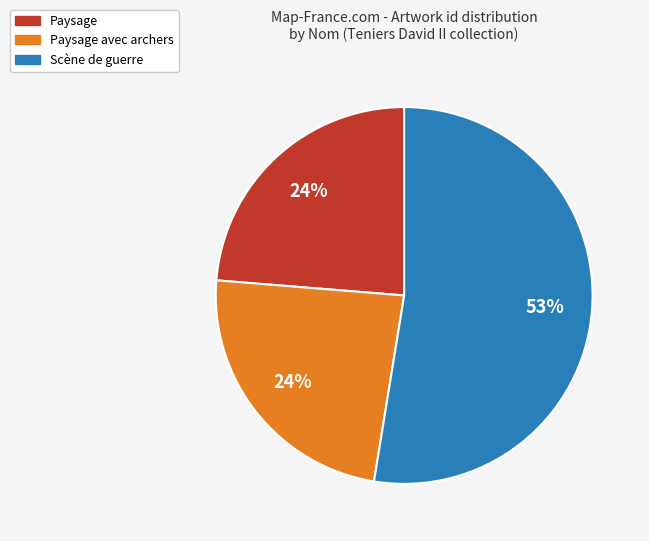

Is it true that Paysage avec archers is 15% of the pie?

False